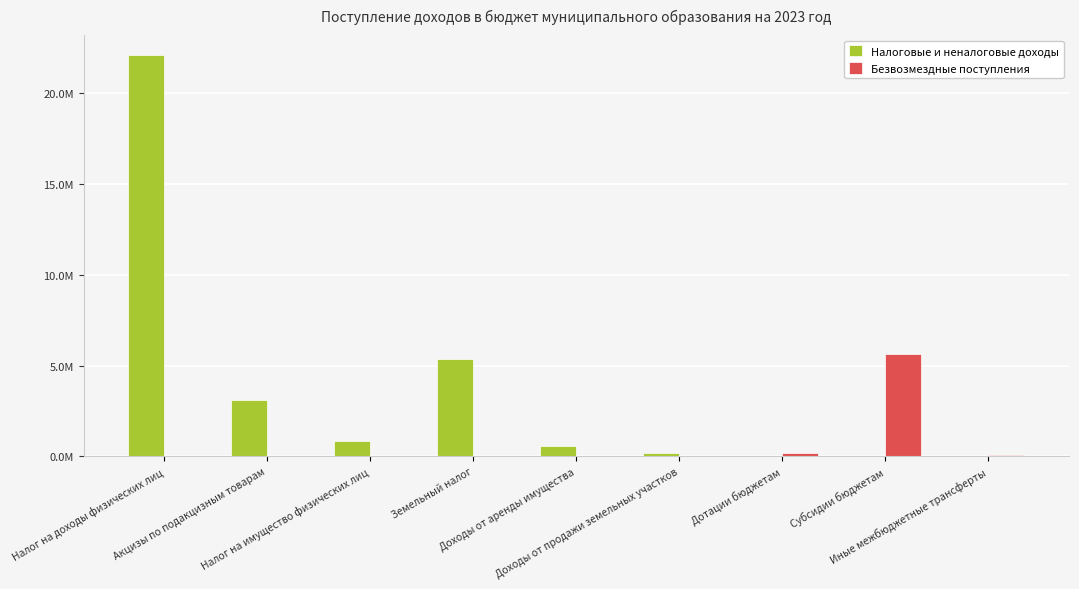

What is the difference between the maximum and minimum values in the Налоговые и неналоговые доходы series?

22100000.0